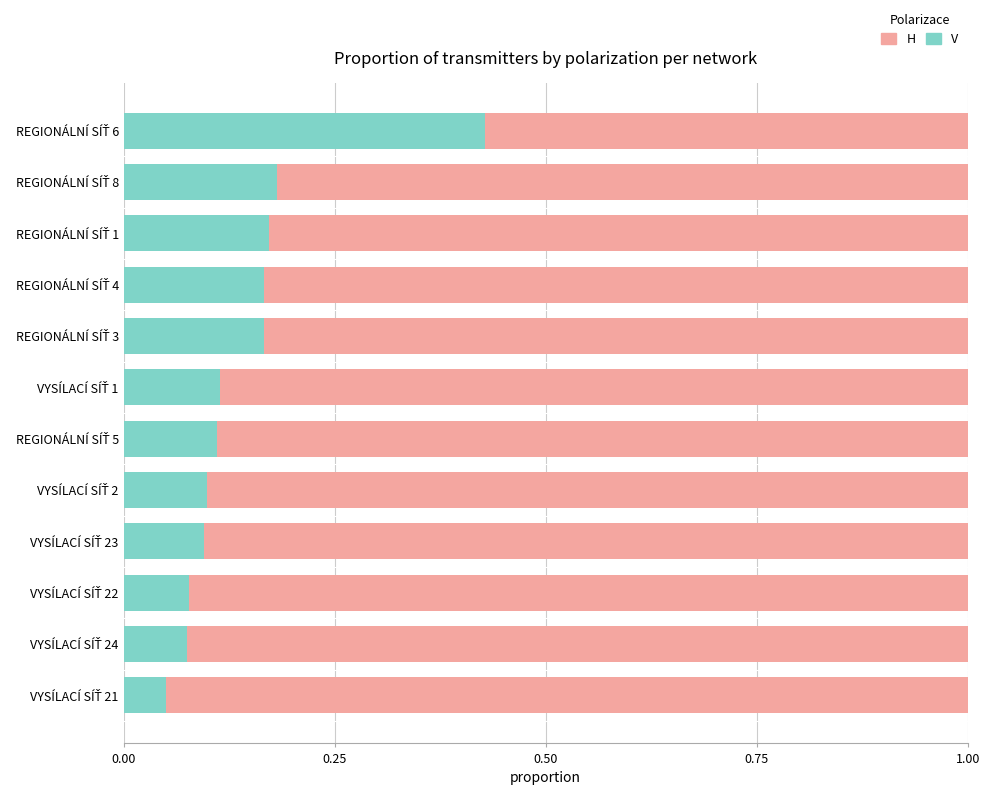

Count the V values in the range 0 to 1.

12